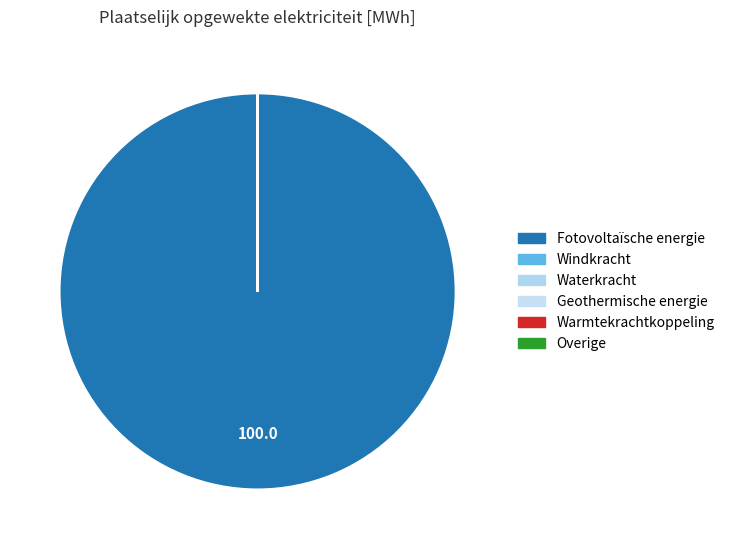

Rank the categories by value from lowest to highest.

Windkracht, Waterkracht, Geothermische energie, Warmtekrachtkoppeling, Overige, Fotovoltaïsche energie